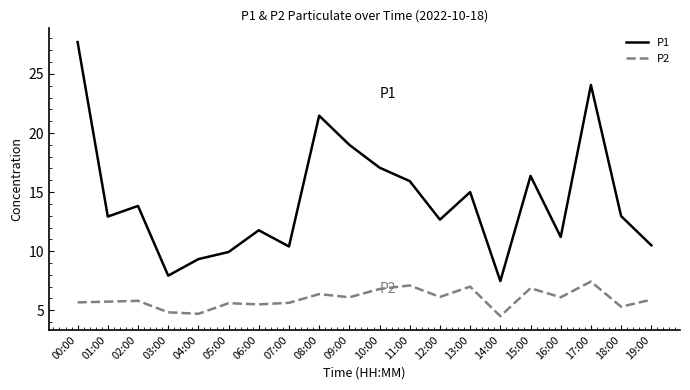

List the series in order of their overall mean, highest first.

P1, P2